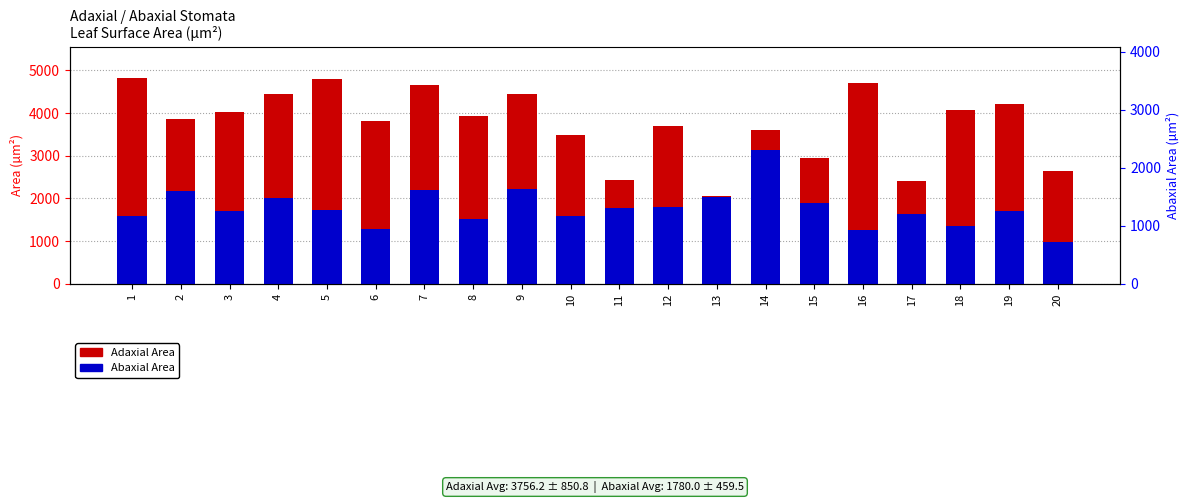

What value does the Abaxial Area series have at 4?

2016.5